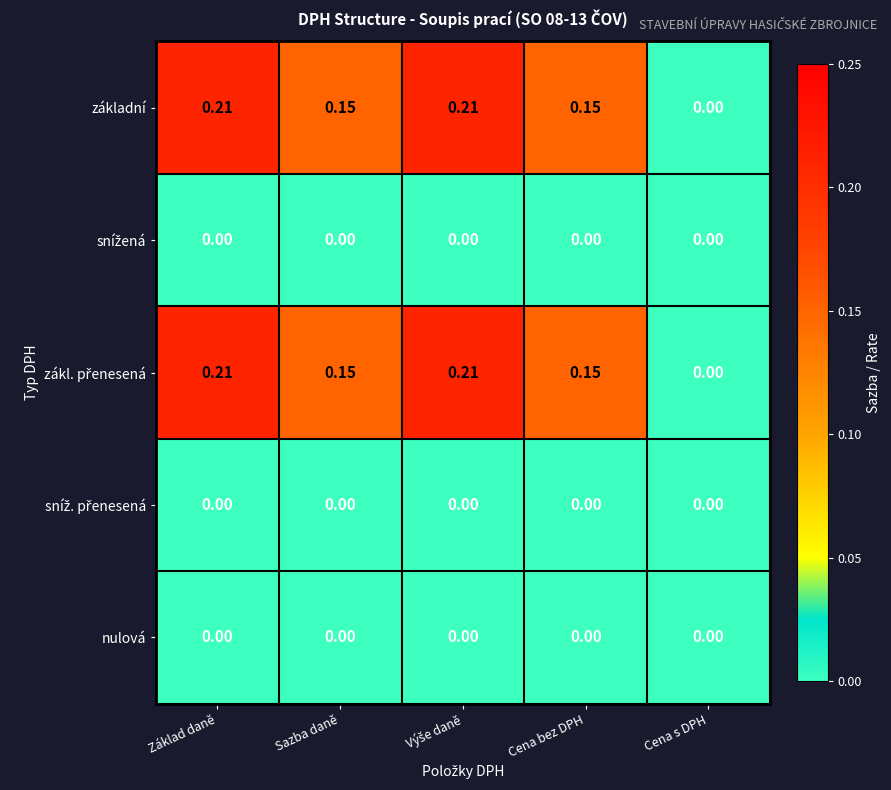

Which category has the lowest value in the základní series?

Cena s DPH